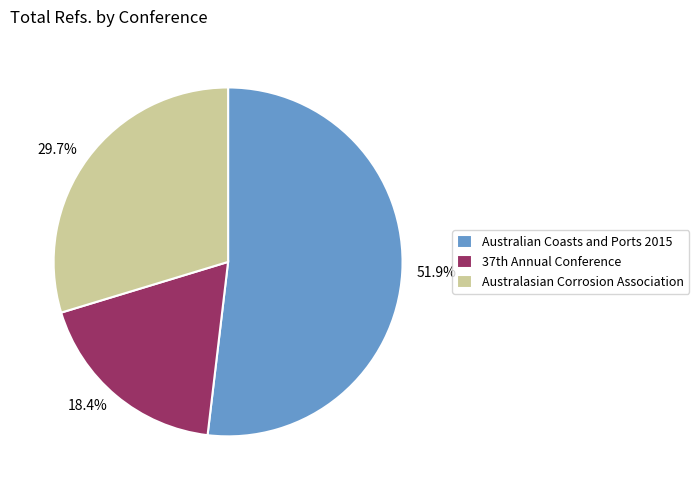

Between Australian Coasts and Ports 2015 and Australasian Corrosion Association, which is larger?

Australian Coasts and Ports 2015